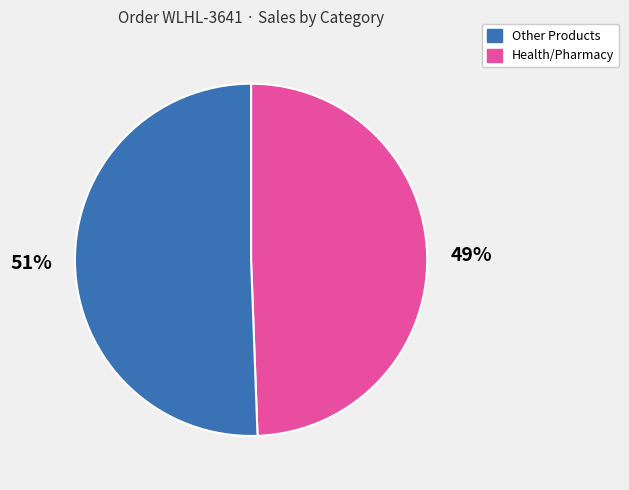

To the nearest percent, what is the average slice percentage?

50%